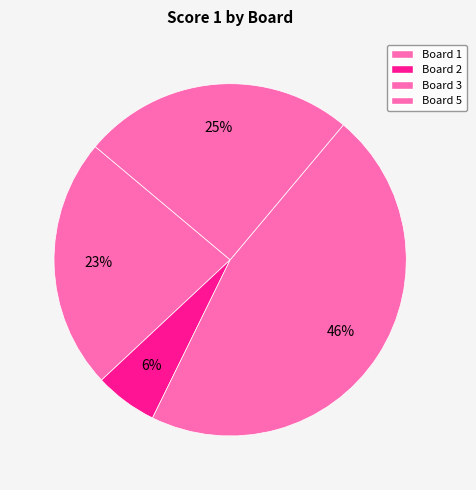

How many slices are in this pie chart?

4